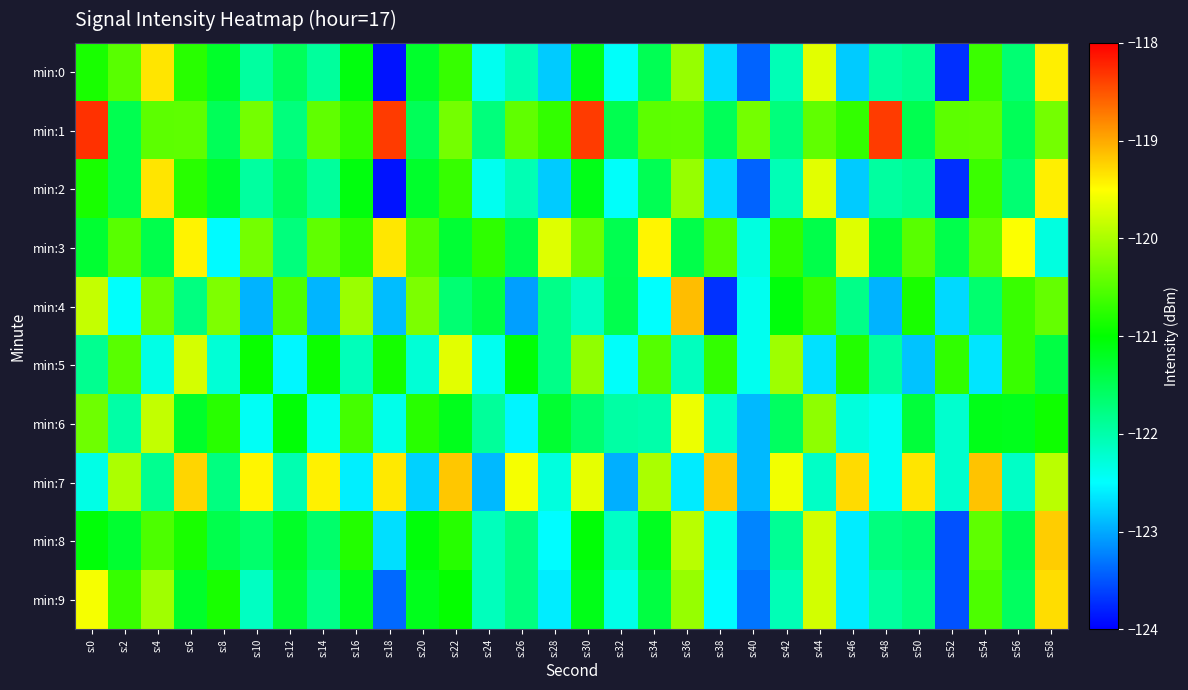

How many series are shown in this chart?

10